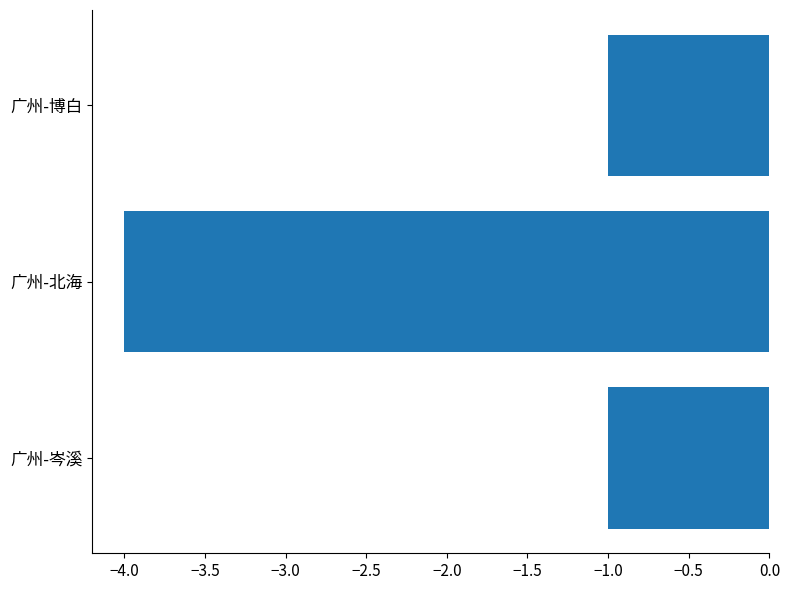

Is it true that the value at 广州-北海 is -4?

True